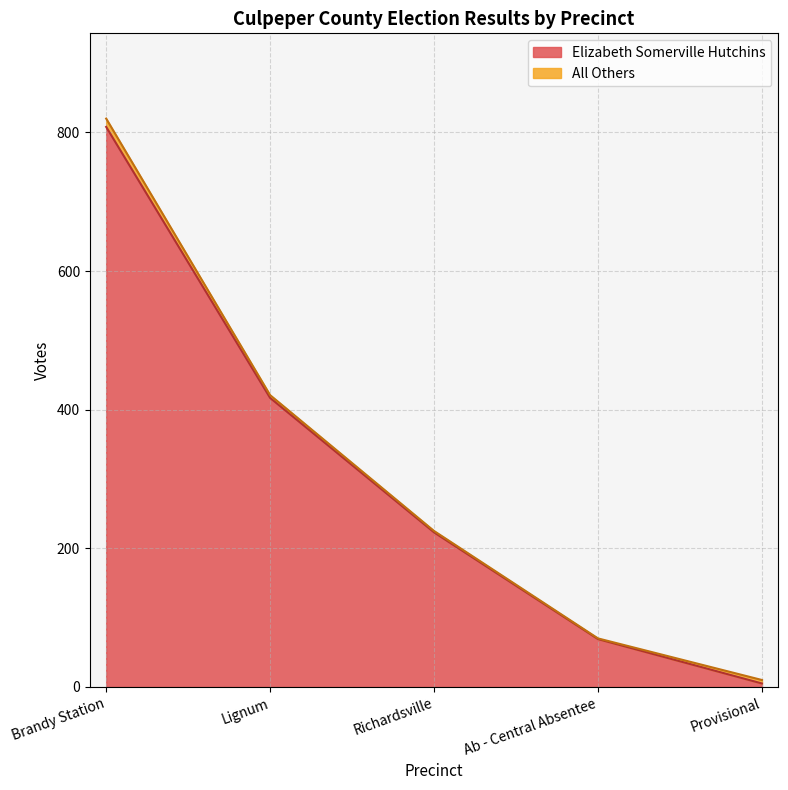

The value at Brandy Station is 820. True or false?

True